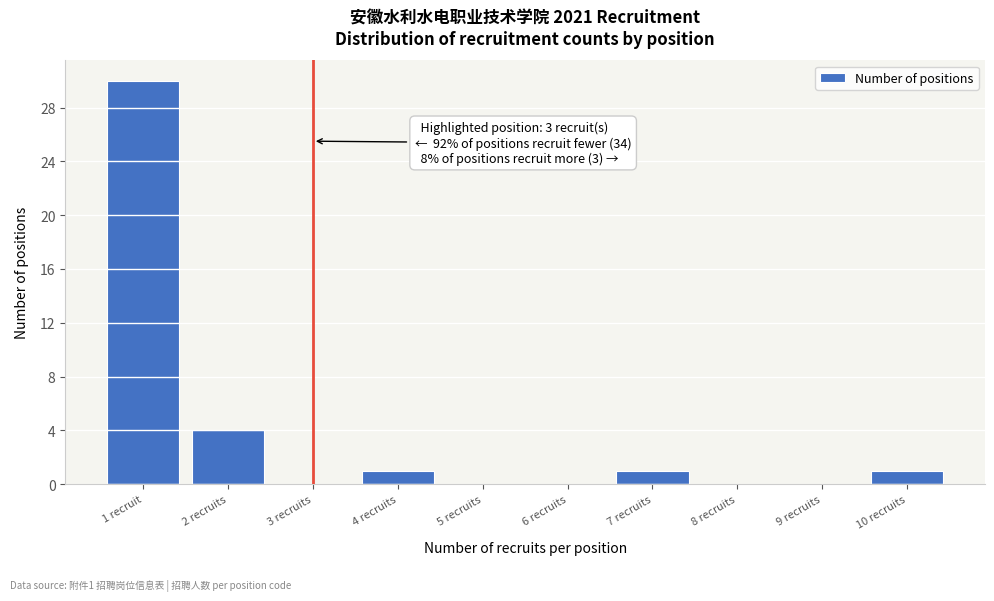

Reading left to right, extract all data points from this chart.

1 recruit=30	2 recruits=4	3 recruits=0	4 recruits=1	5 recruits=0	6 recruits=0	7 recruits=1	8 recruits=0	9 recruits=0	10 recruits=1